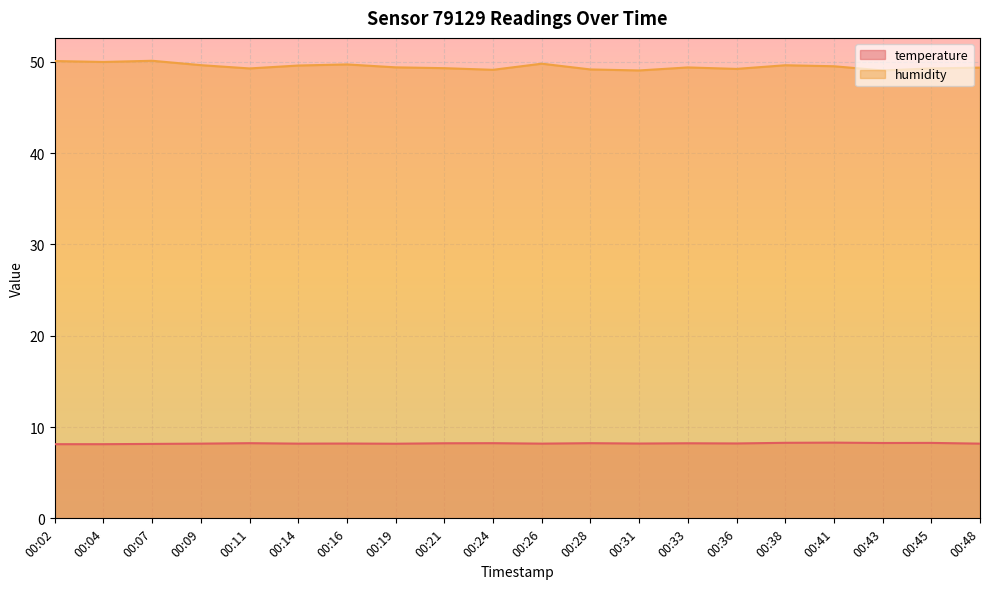

In humidity, how many points are higher than both neighbors (excluding endpoints)?

5